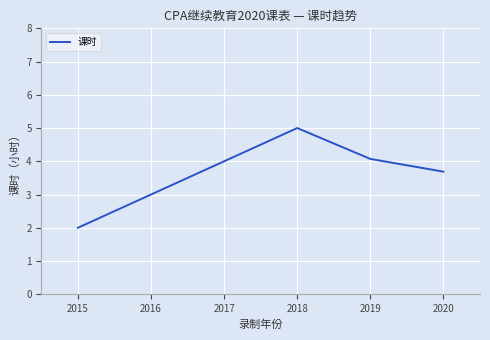

What is the difference between the second highest and minimum values?

2.1